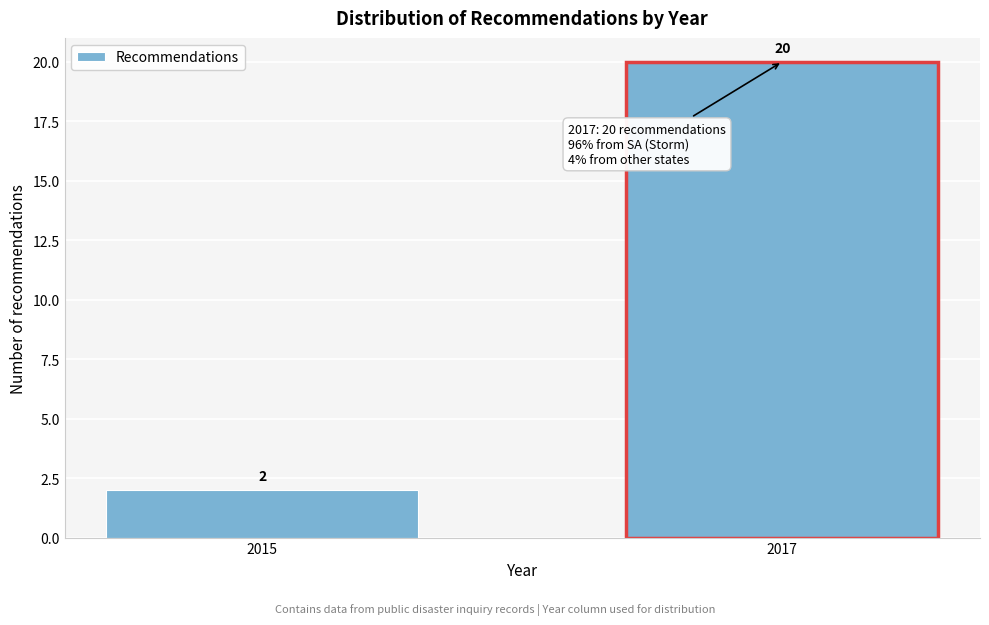

Reading right to left, extract all data points from this chart.

2017=20	2015=2